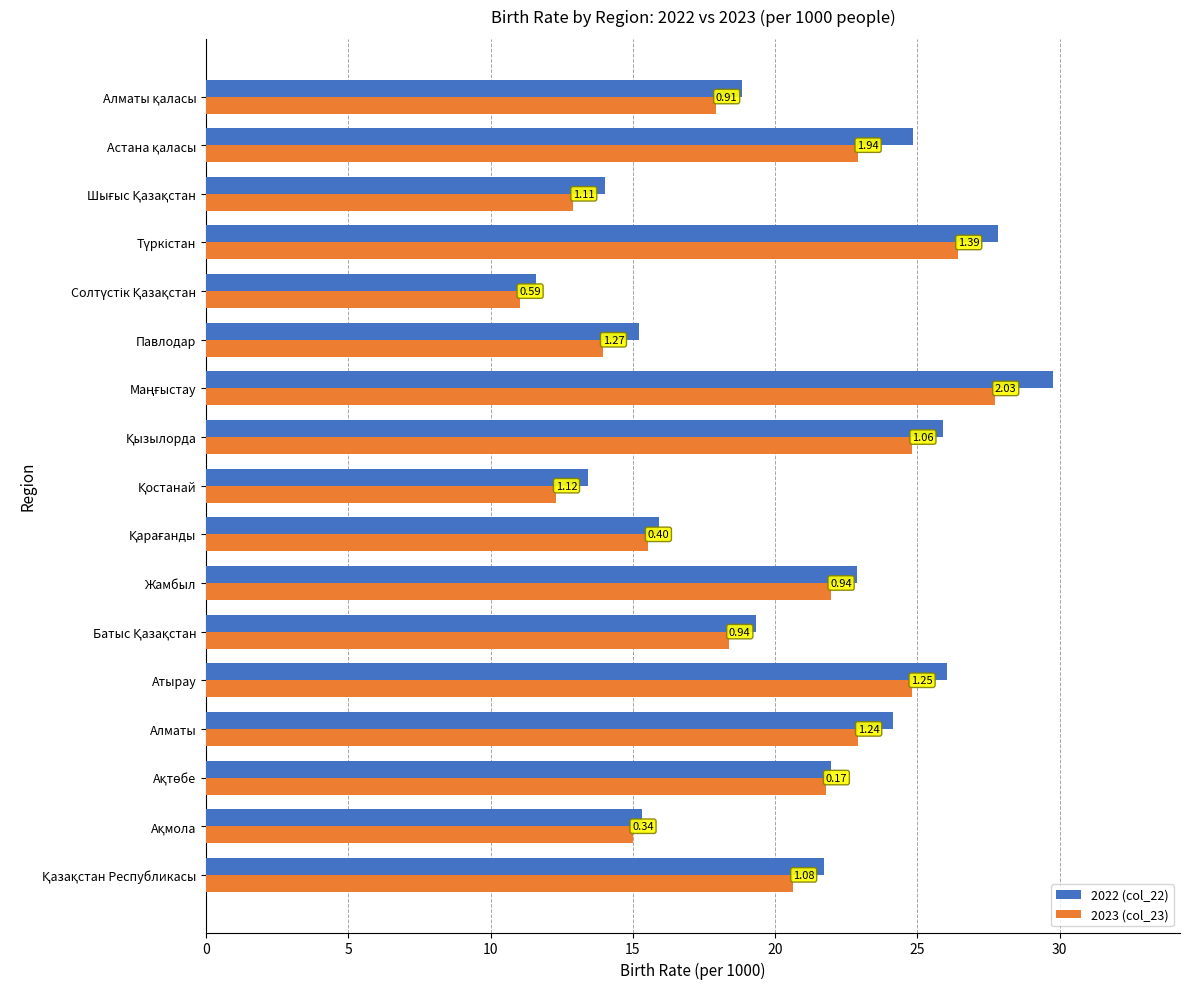

What are all the series names shown in the legend?

2022 (col_22), 2023 (col_23)